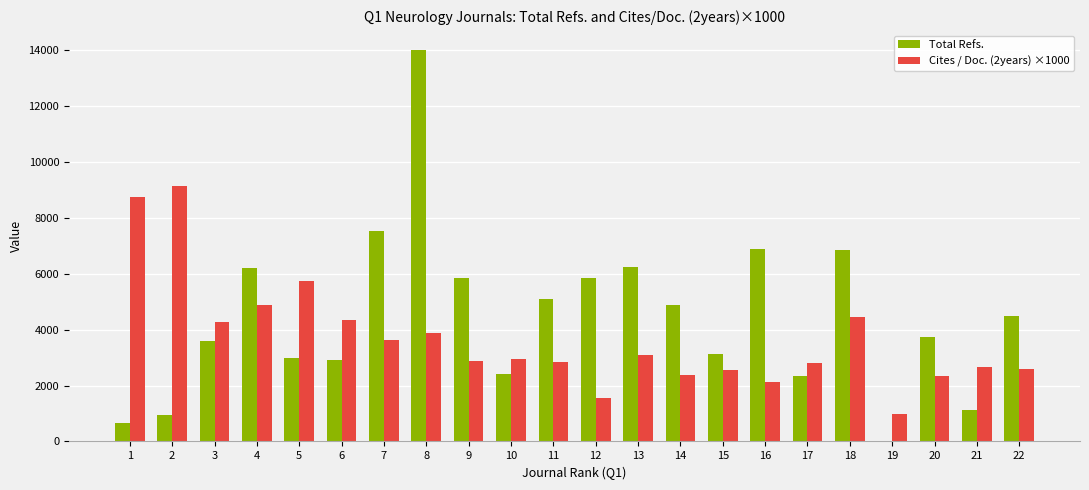

What is the maximum value shown in the chart?

14018